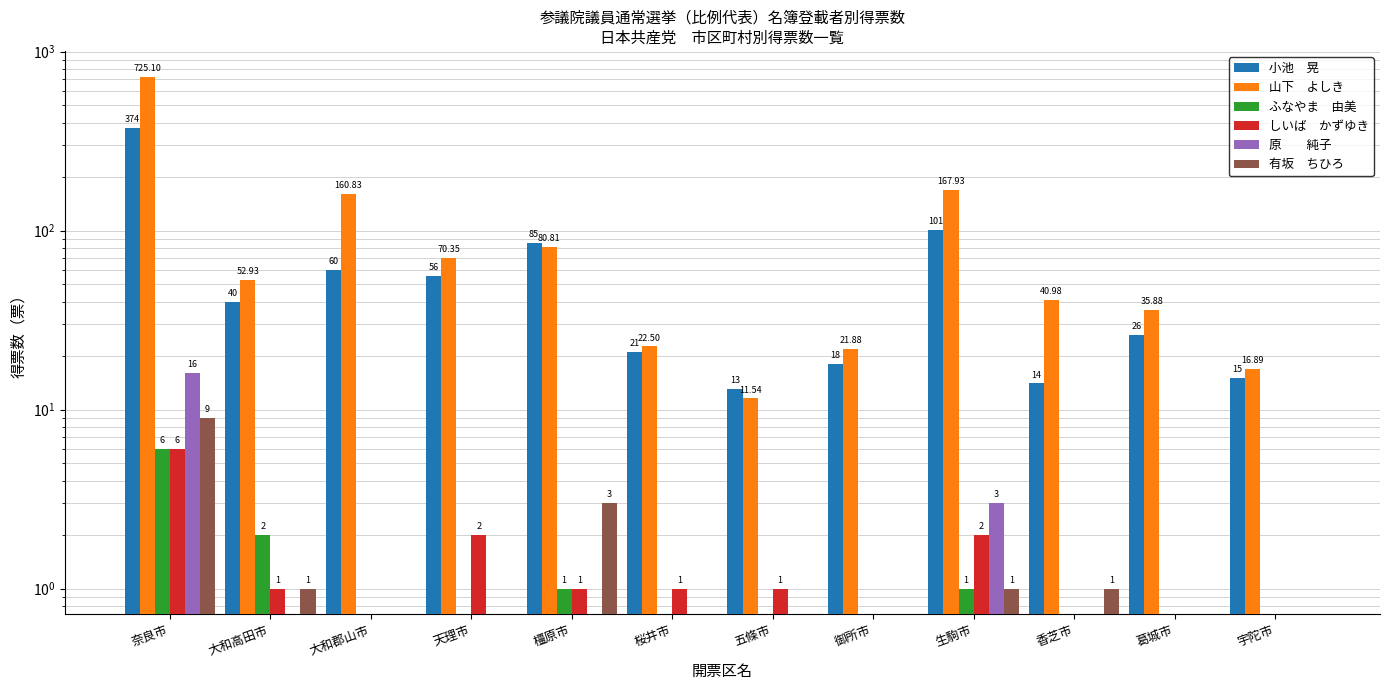

At which category is the sum across all series the highest?

奈良市